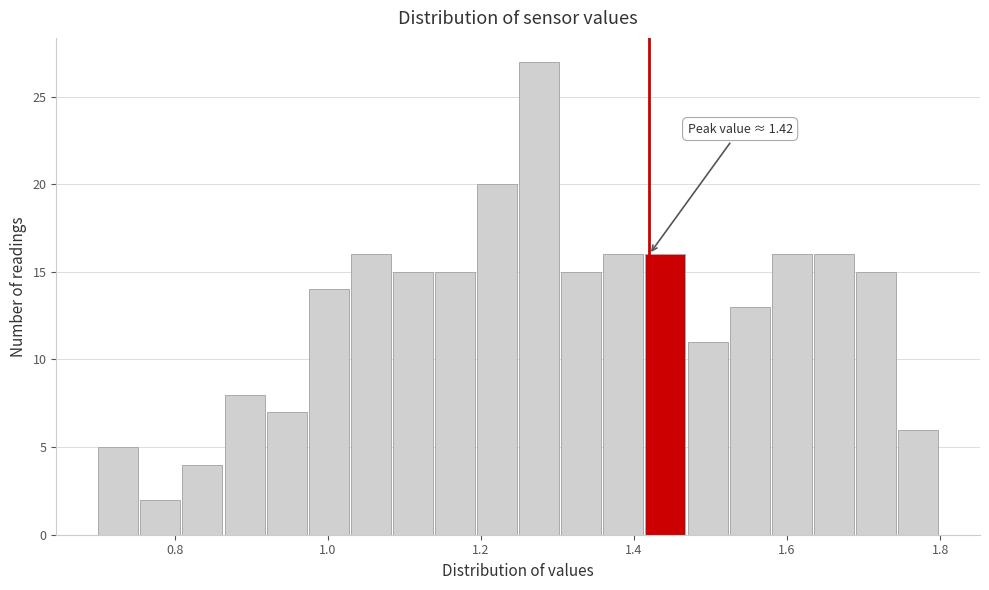

Read against the x-axis, roughly where is the centre of the tallest bar?

1.28